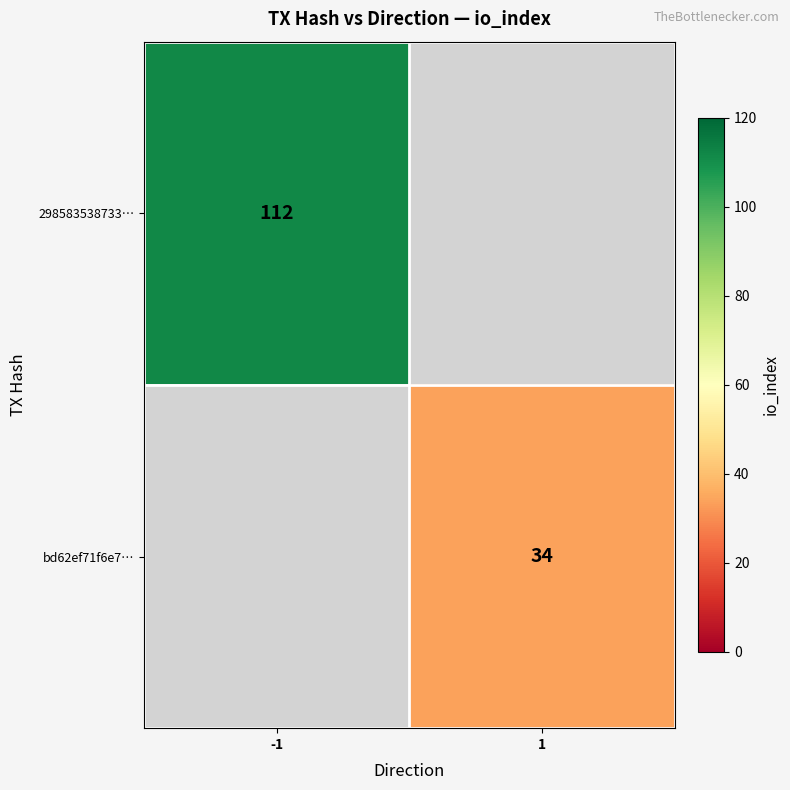

The bd62ef71f6e7… series shows 59.7 at 1. True or false?

False